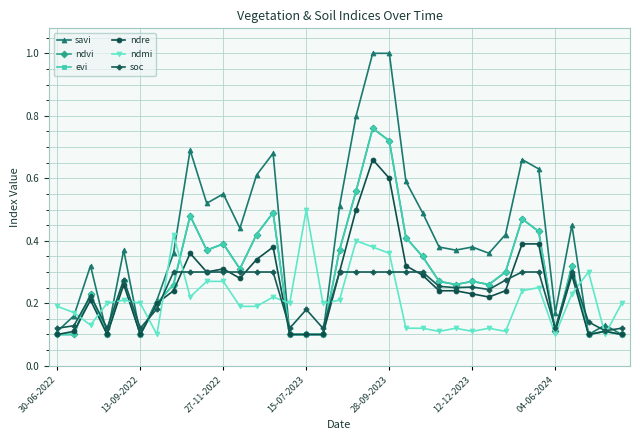

Does the chart have visible grid lines?

Yes